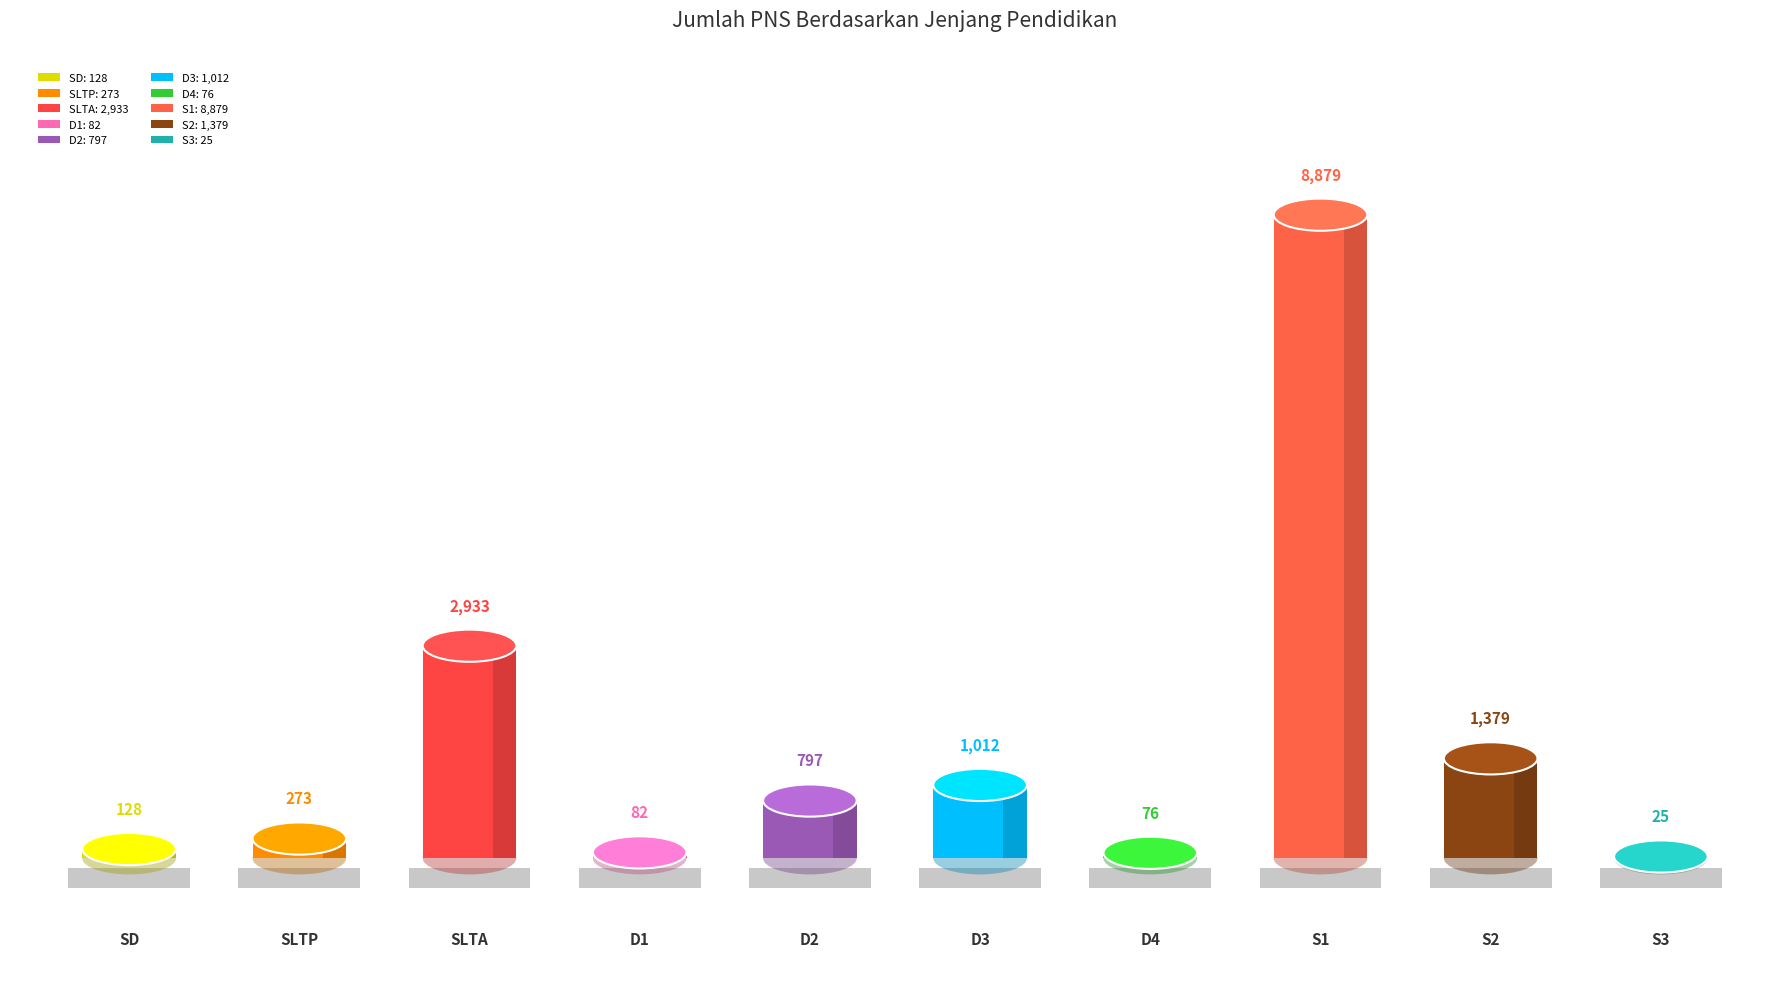

Between D1 and SLTA, which is larger?

SLTA